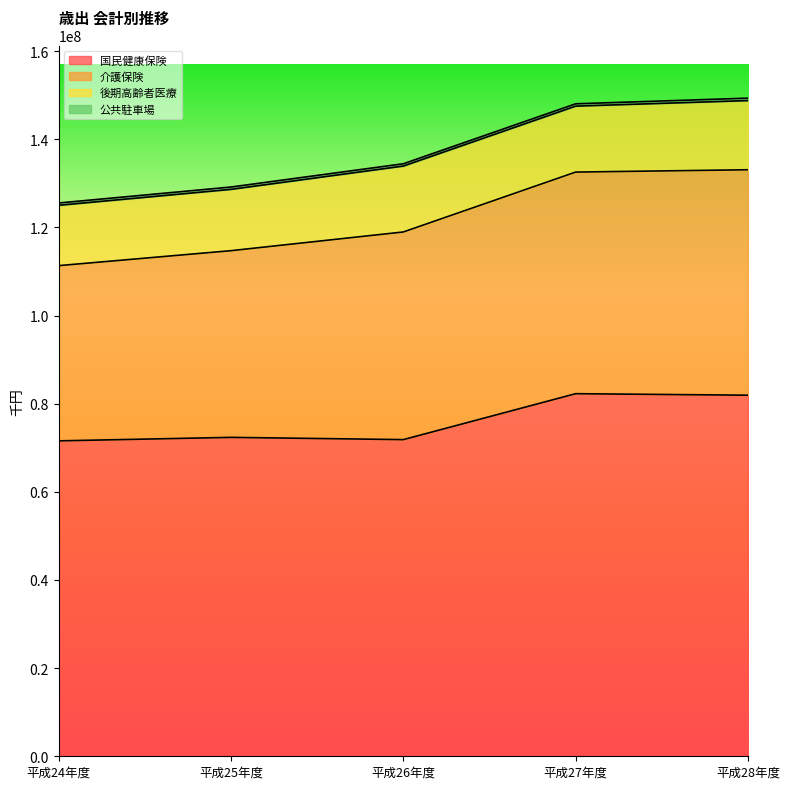

Read the 国民健康保険 value at 平成28年度, to the nearest 100.

81921300